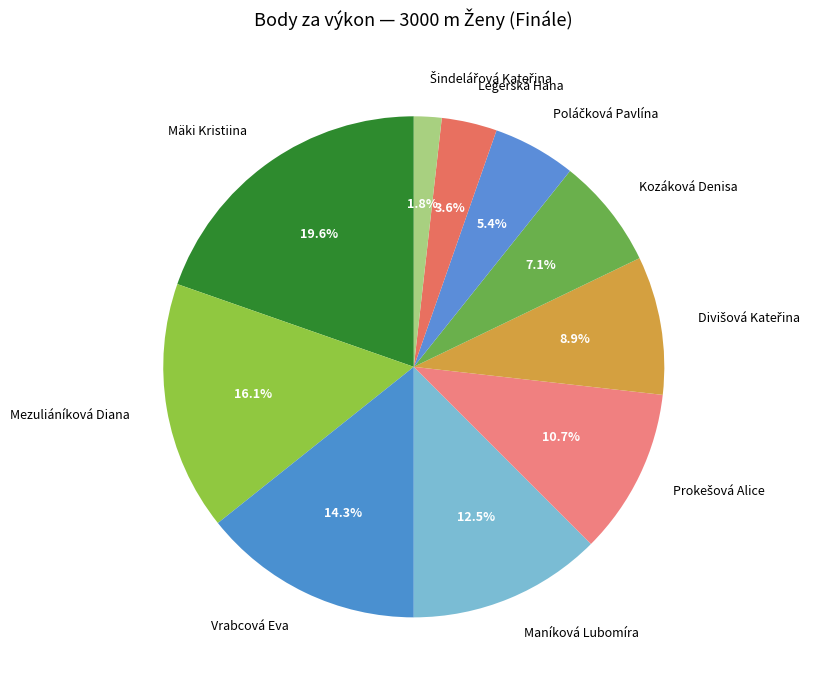

How much of the chart is everything except Legerská Hana?

96.4%